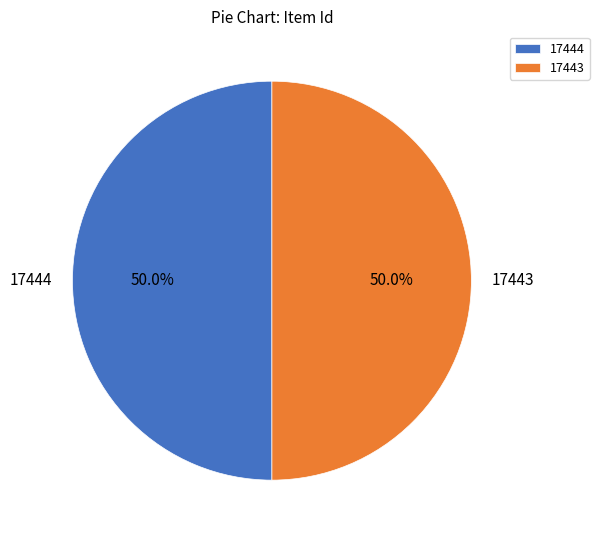

Approximately how many times larger is the value at 17444 compared to 17443?

1.0